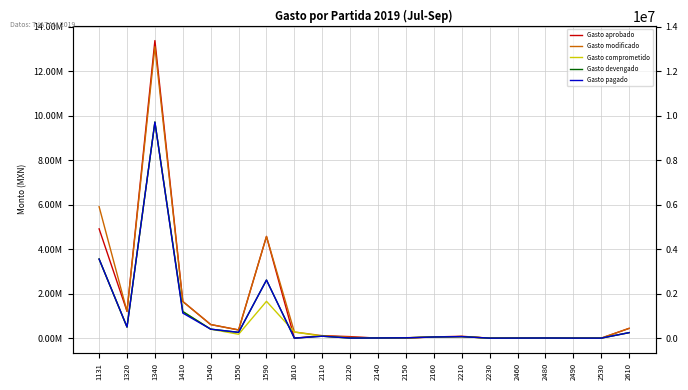

The Gasto pagado series shows 3997.7 at 2120. True or false?

True